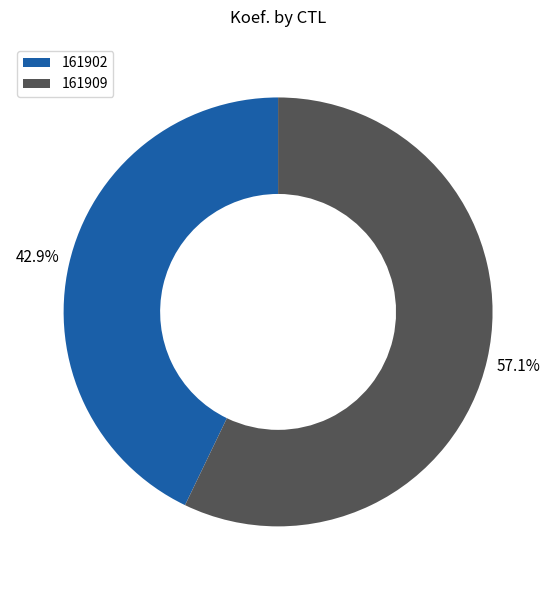

Which has a higher value, 161902 or 161909?

161909